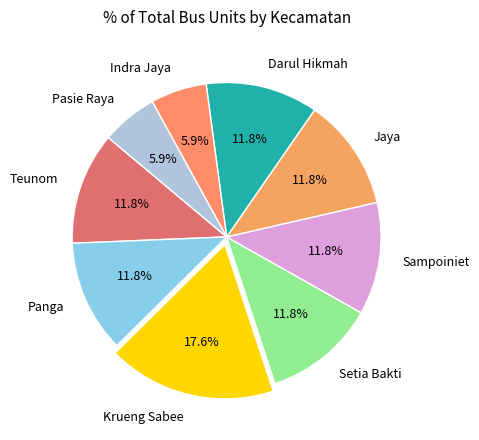

How much of the chart is everything except Krueng Sabee?

82.4%